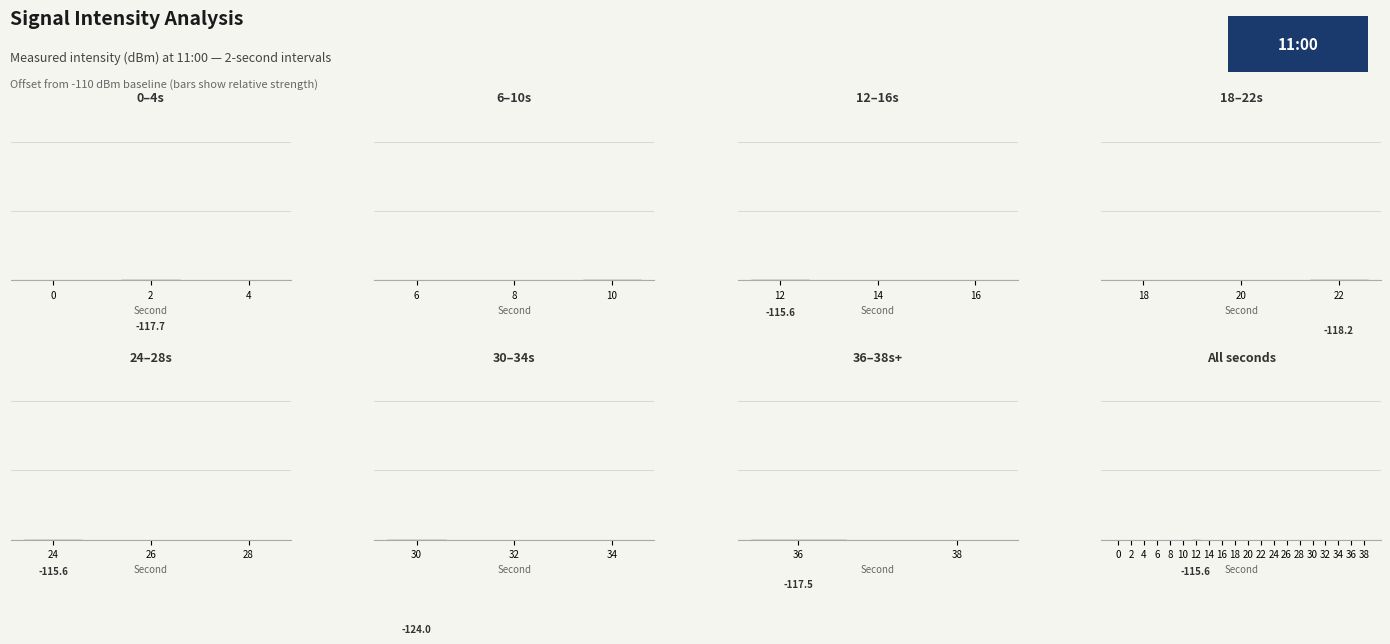

What is the change in value from 6 to 8?

+1.6